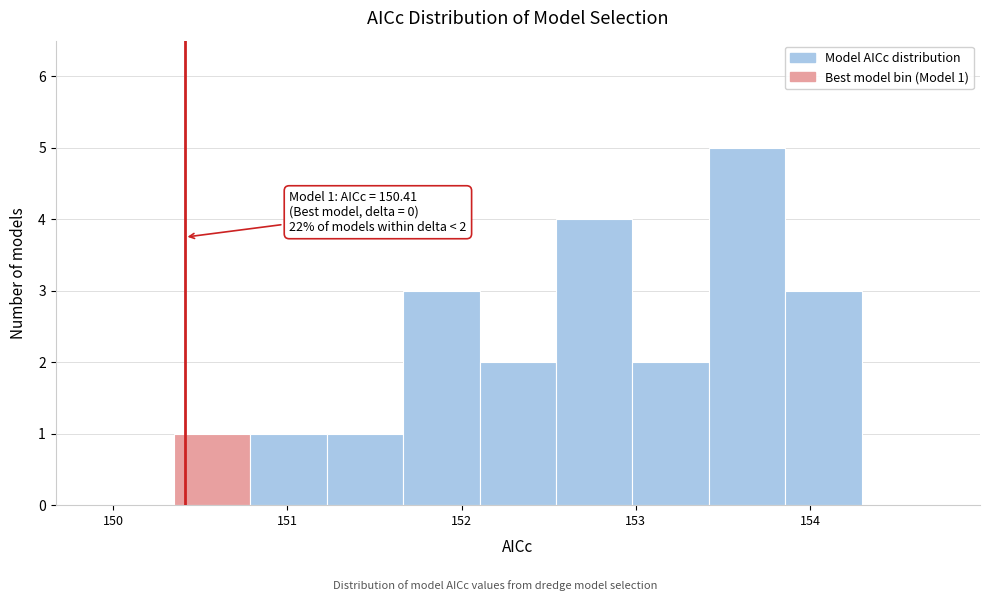

Over which range of the x-axis is the bar tallest?

153.4 to 153.9